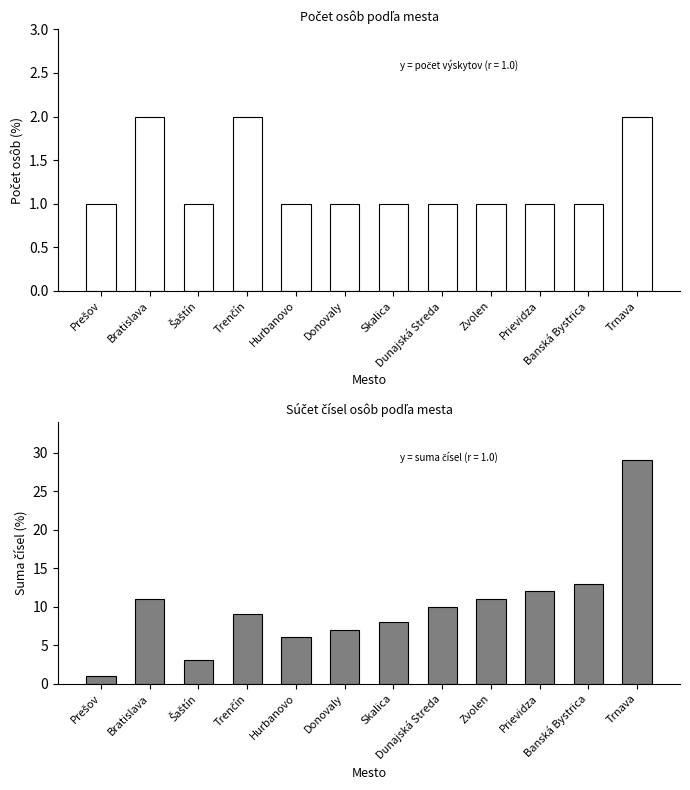

How many values in the Count series exceed 1?

3